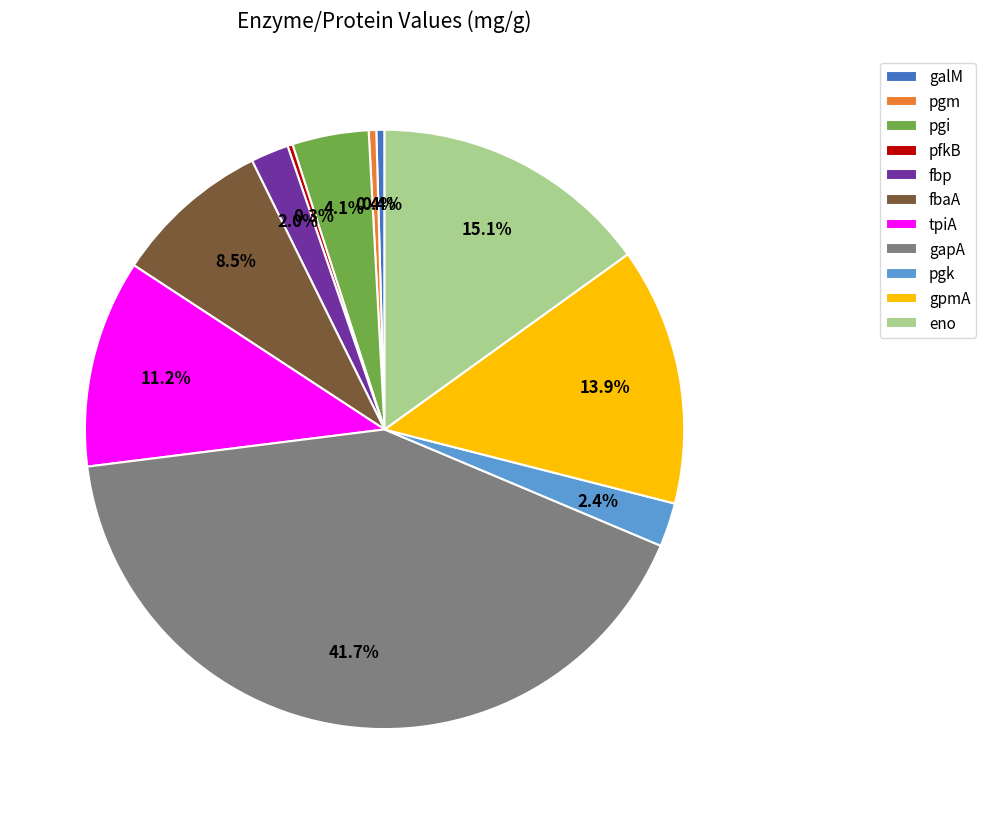

Which slice is the largest?

gapA